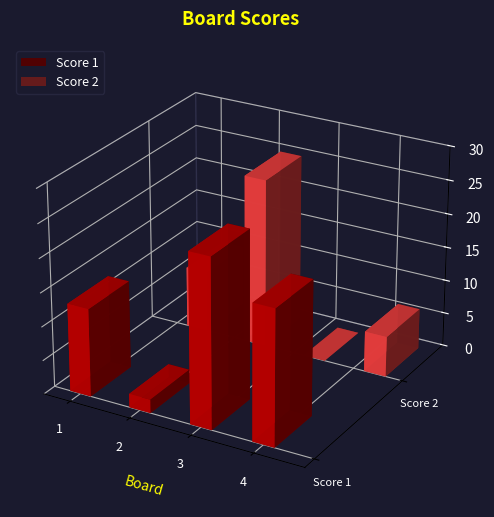

What is the value of the Score 1 bar at the 4th from the left?

20